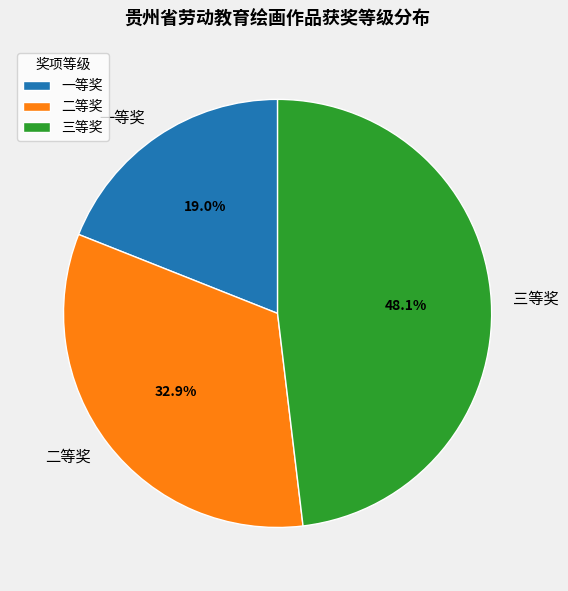

Which category has the biggest portion of the pie?

三等奖